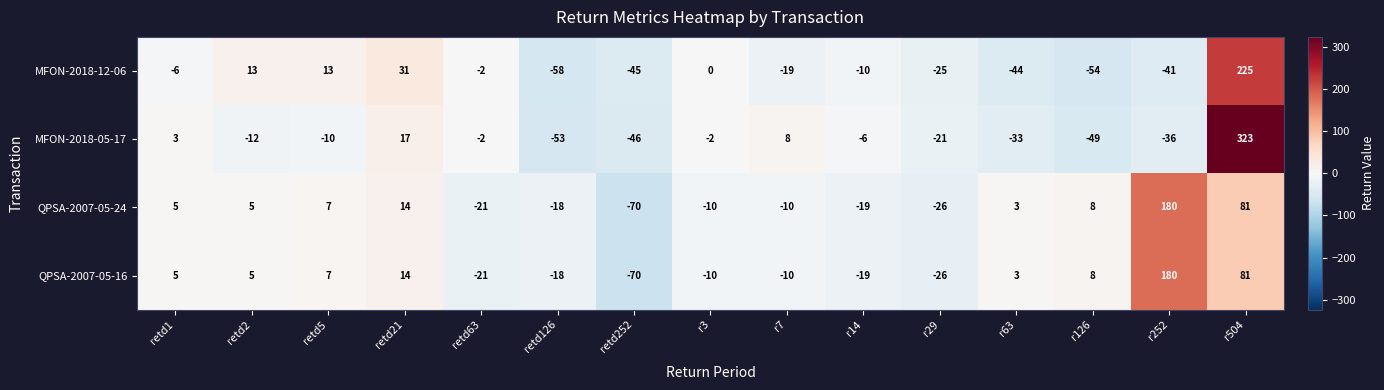

At which category is the sum across all series the highest?

r504